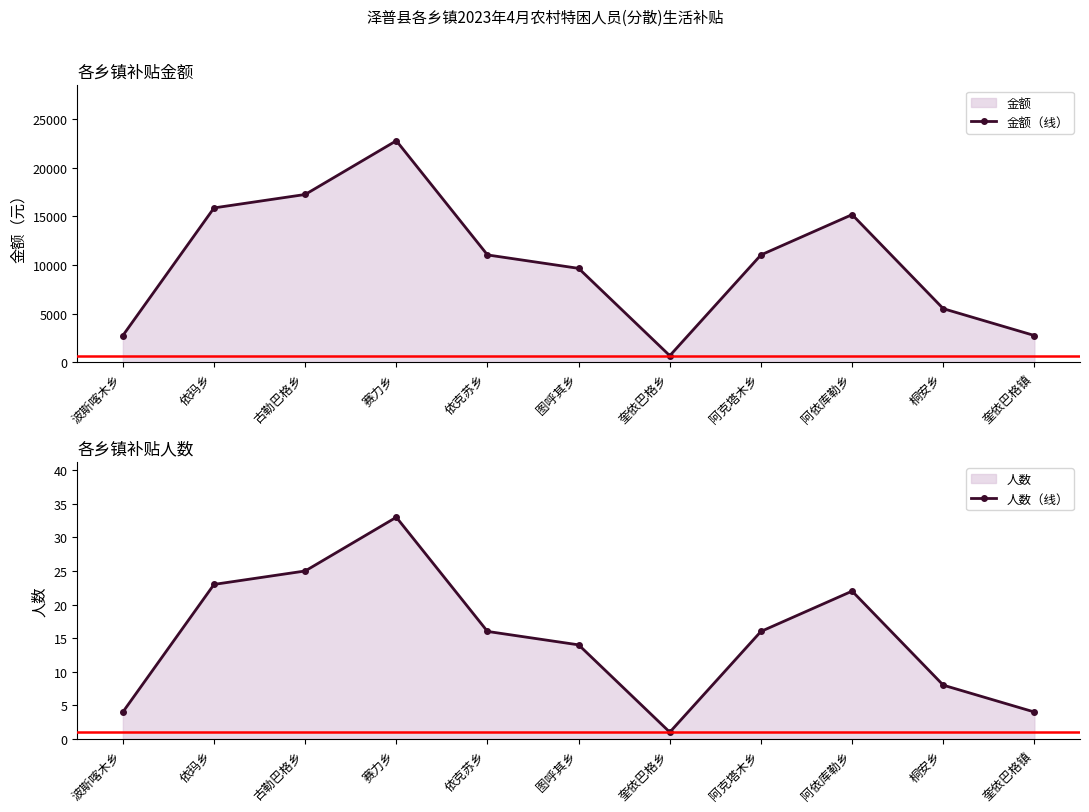

Where is 金额（线） nearest to the value 11730?

依克苏乡